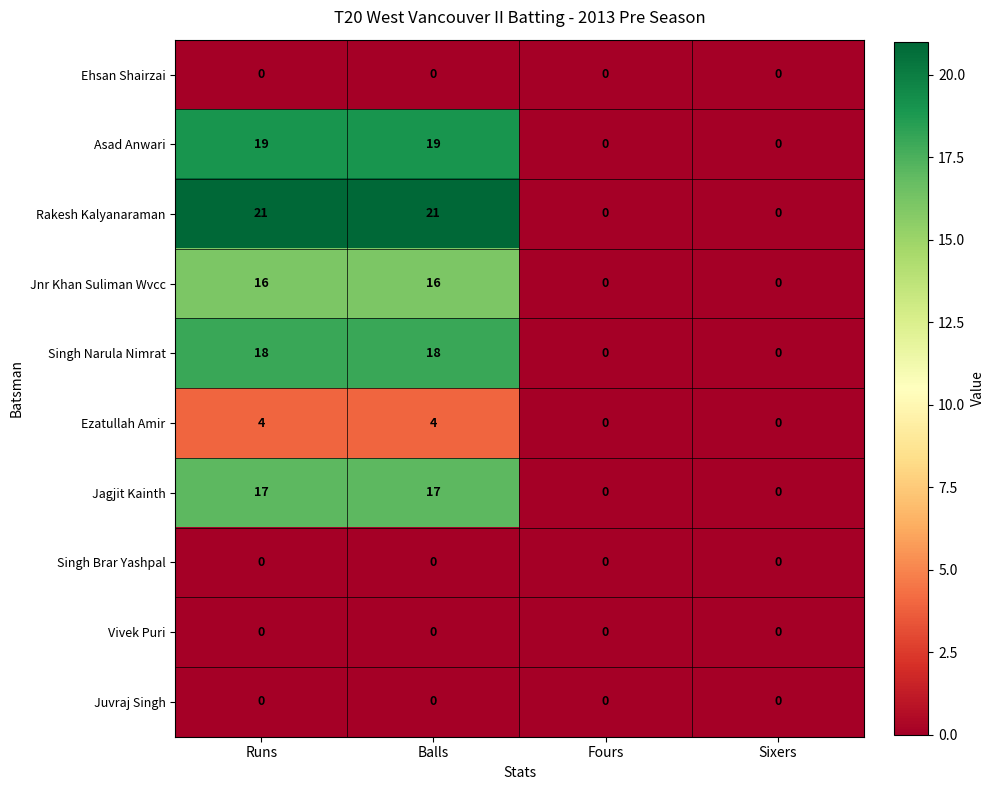

Is it true that Juvraj Singh equals 0 at Runs?

True